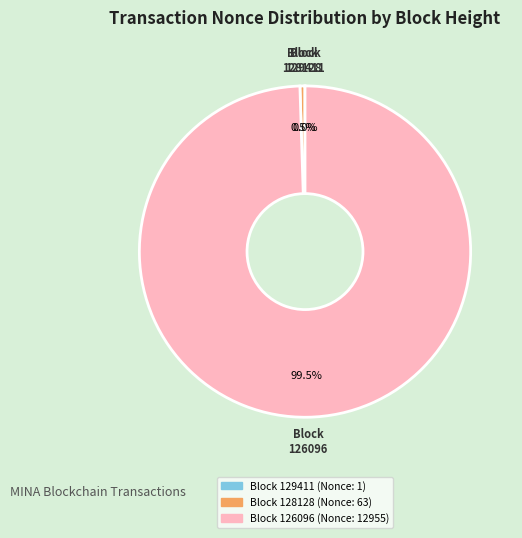

Is there any slice that represents more than half of the pie?

Yes